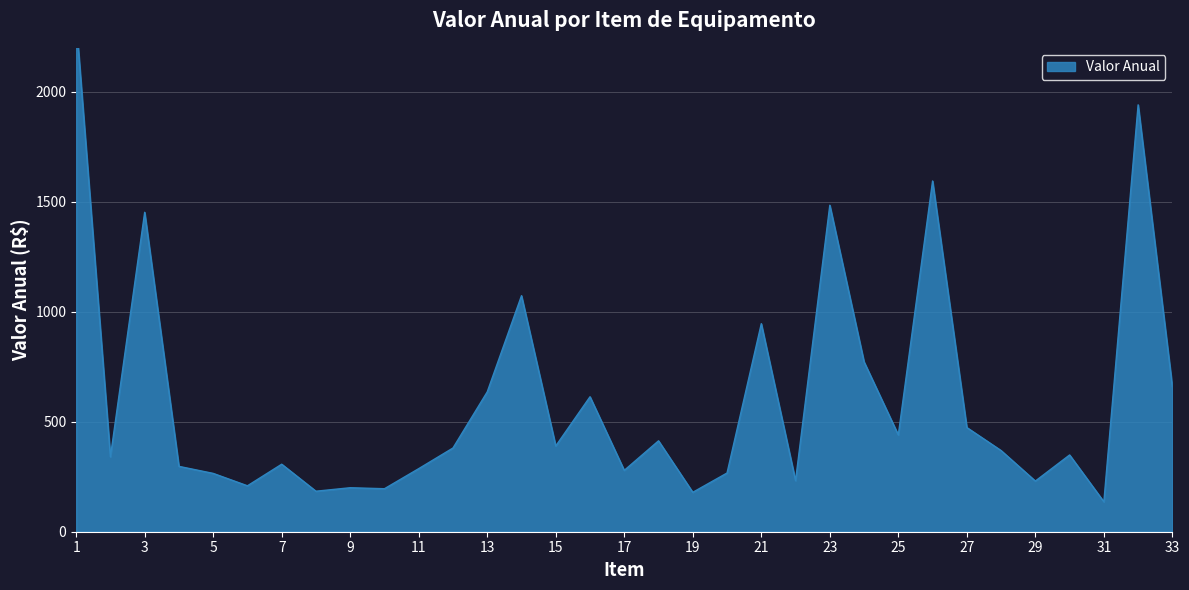

At which category does the data reach its first local peak?

3